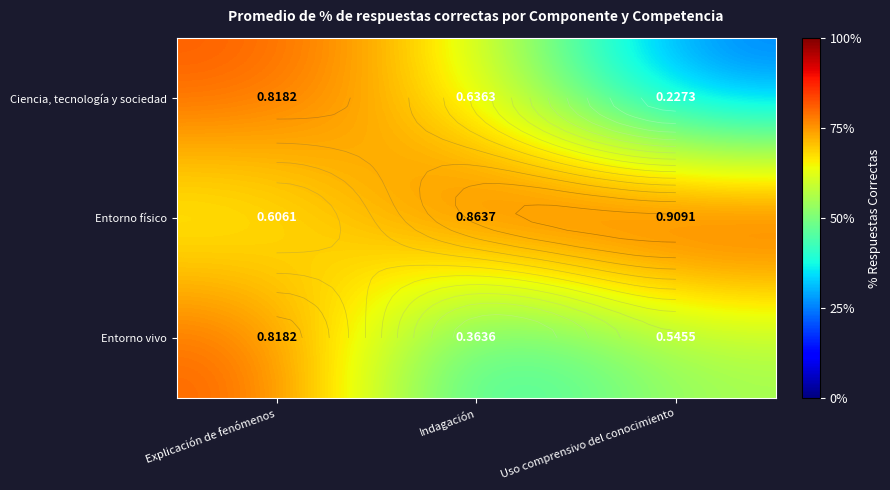

At which label does Entorno físico reach its minimum?

Explicación de fenómenos